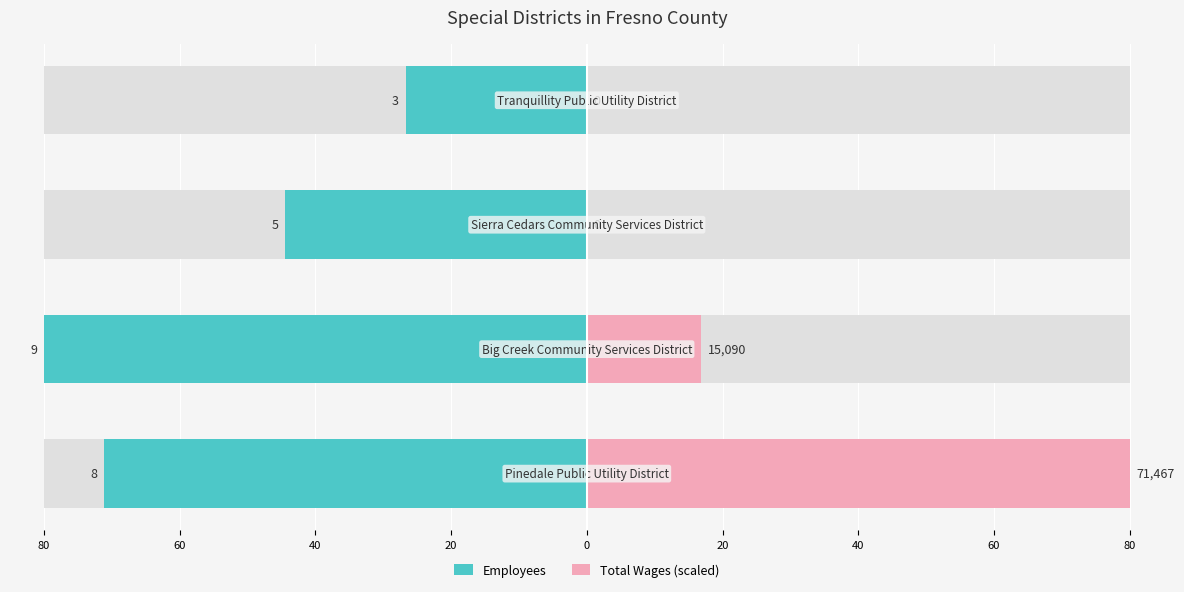

How many values in Total Wages (scaled) are above zero?

2